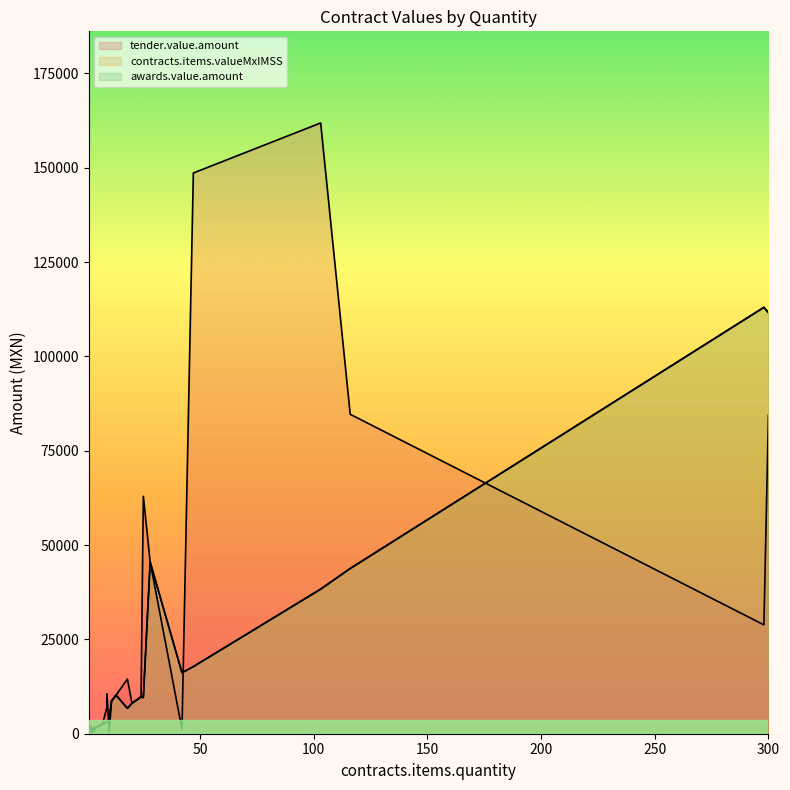

At which category does awards.value.amount reach its first local peak?

2